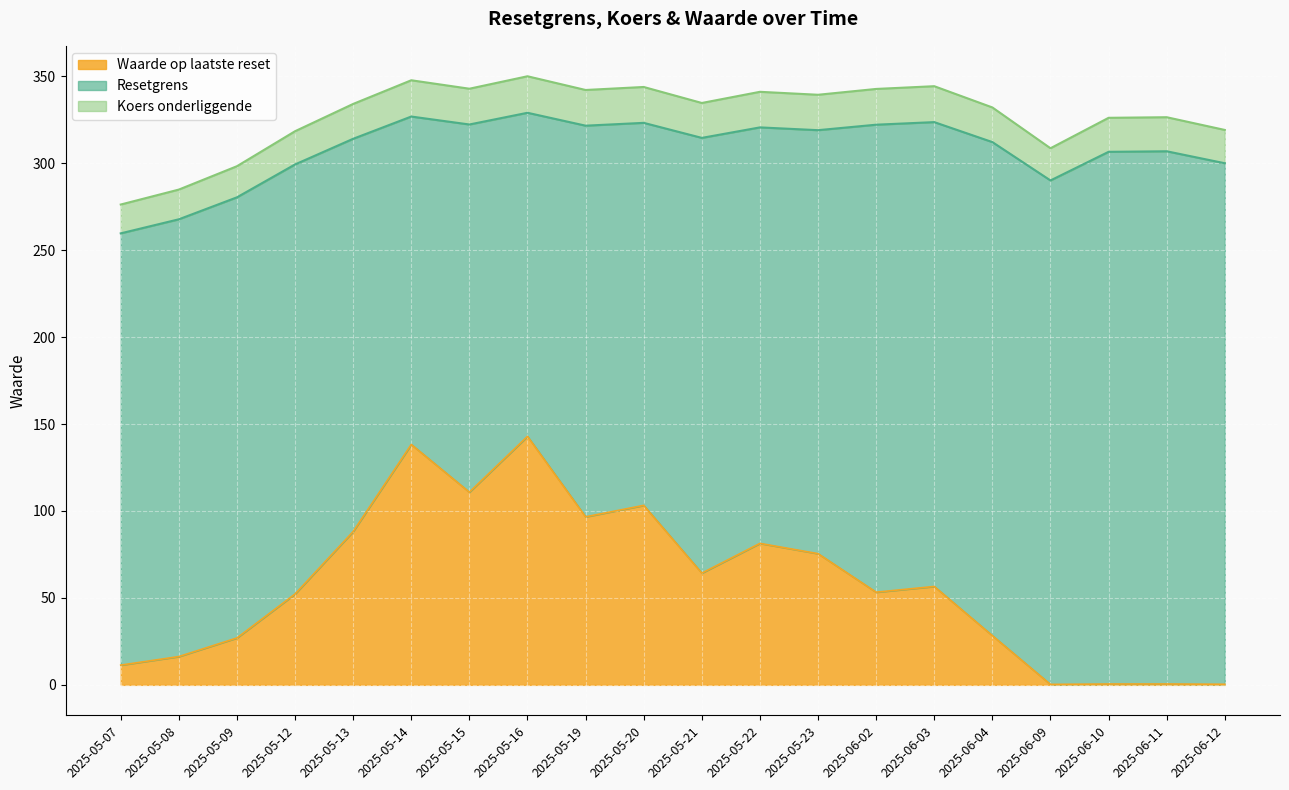

What is the label of the 20th point from the right?

2025-05-07